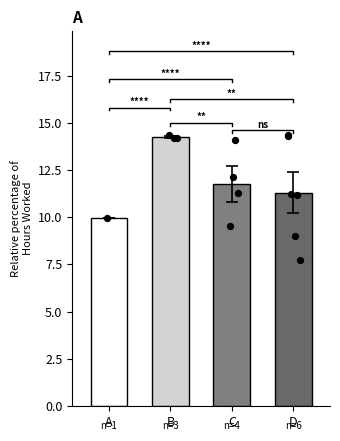

What is the change in value from A to C?

+1.8